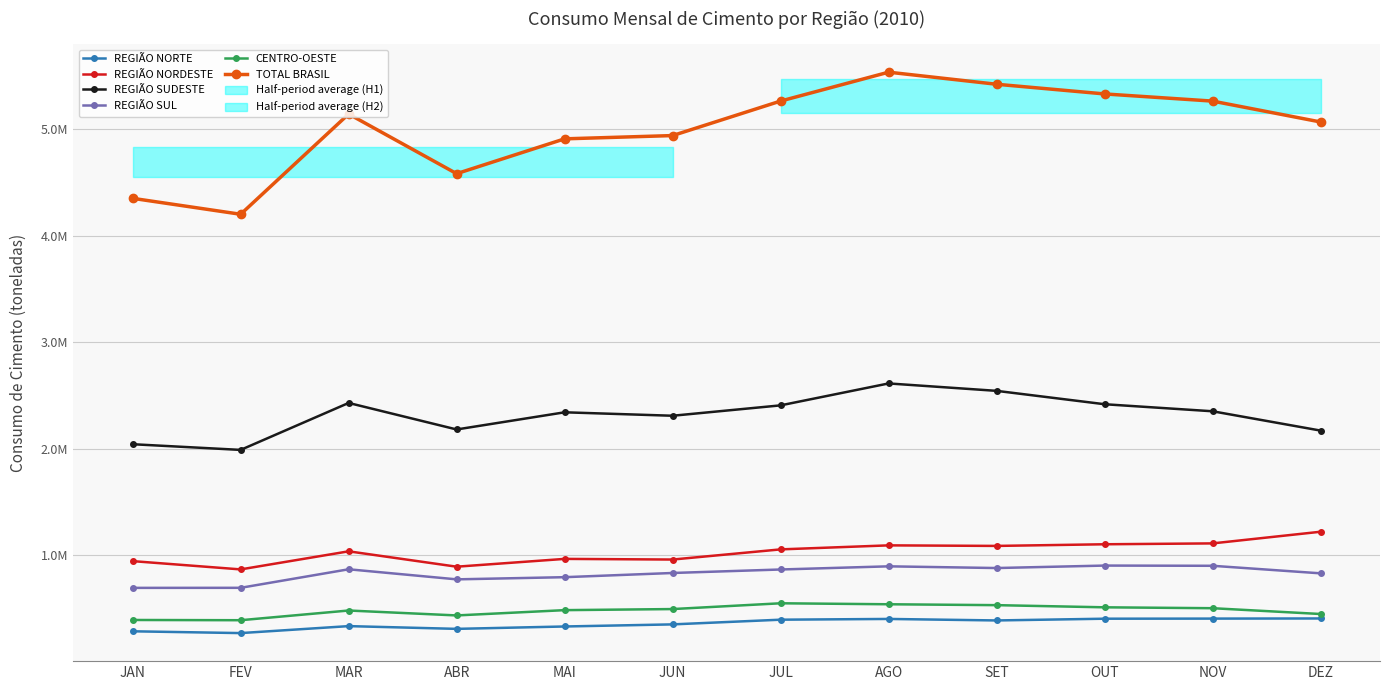

What is the value of the CENTRO-OESTE point at the 4th from the left?

433009